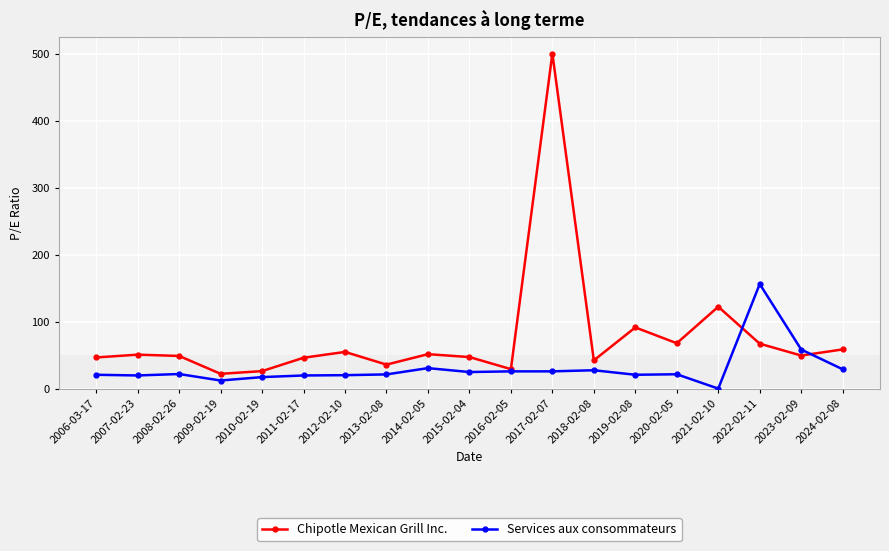

Does the chart display data point markers on the line(s)?

Yes